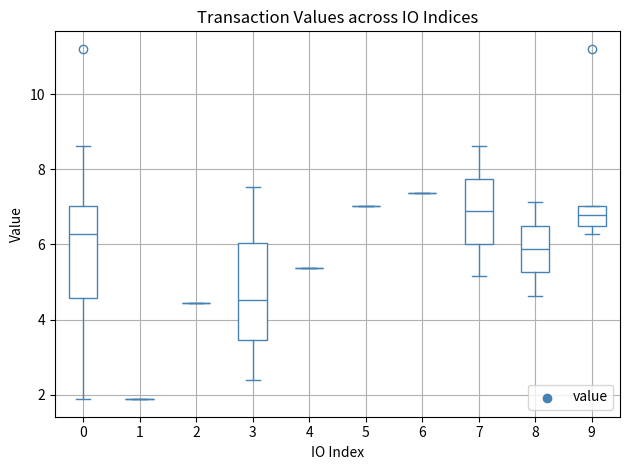

Where does the median line of the box at x = 0 sit on the y-axis? The values are not printed on the chart, so give them approximately, as read against the axis.

6.2